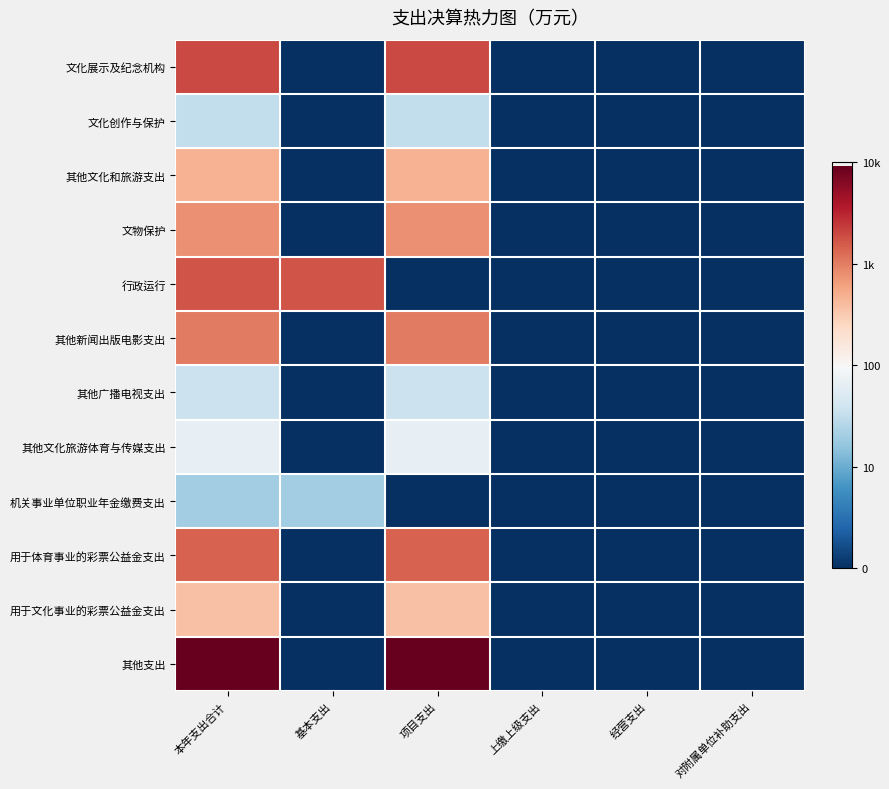

Reading right to left, what are all the values shown in this chart?

文化展示及纪念机构: 对附属单位补助支出=0.0	经营支出=0.0	上缴上级支出=0.0	项目支出=3.3	基本支出=0.0	本年支出合计=3.3
文化创作与保护: 对附属单位补助支出=0.0	经营支出=0.0	上缴上级支出=0.0	项目支出=1.5	基本支出=0.0	本年支出合计=1.5
其他文化和旅游支出: 对附属单位补助支出=0.0	经营支出=0.0	上缴上级支出=0.0	项目支出=2.7	基本支出=0.0	本年支出合计=2.7
文物保护: 对附属单位补助支出=0.0	经营支出=0.0	上缴上级支出=0.0	项目支出=2.9	基本支出=0.0	本年支出合计=2.9
行政运行: 对附属单位补助支出=0.0	经营支出=0.0	上缴上级支出=0.0	项目支出=0.0	基本支出=3.2	本年支出合计=3.2
其他新闻出版电影支出: 对附属单位补助支出=0.0	经营支出=0.0	上缴上级支出=0.0	项目支出=3.0	基本支出=0.0	本年支出合计=3.0
其他广播电视支出: 对附属单位补助支出=0.0	经营支出=0.0	上缴上级支出=0.0	项目支出=1.6	基本支出=0.0	本年支出合计=1.6
其他文化旅游体育与传媒支出: 对附属单位补助支出=0.0	经营支出=0.0	上缴上级支出=0.0	项目支出=1.8	基本支出=0.0	本年支出合计=1.8
机关事业单位职业年金缴费支出: 对附属单位补助支出=0.0	经营支出=0.0	上缴上级支出=0.0	项目支出=0.0	基本支出=1.3	本年支出合计=1.3
用于体育事业的彩票公益金支出: 对附属单位补助支出=0.0	经营支出=0.0	上缴上级支出=0.0	项目支出=3.2	基本支出=0.0	本年支出合计=3.2
用于文化事业的彩票公益金支出: 对附属单位补助支出=0.0	经营支出=0.0	上缴上级支出=0.0	项目支出=2.6	基本支出=0.0	本年支出合计=2.6
其他支出: 对附属单位补助支出=0.0	经营支出=0.0	上缴上级支出=0.0	项目支出=4.0	基本支出=0.0	本年支出合计=4.0